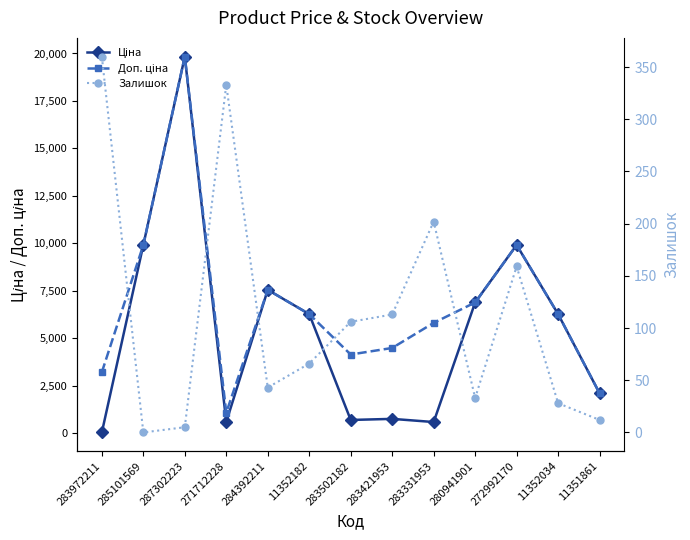

List the labels in order of Ціна value, smallest first.

283972211, 283331953, 271712228, 283502182, 283421953, 11351861, 11352182, 11352034, 280941901, 284392211, 285101569, 272992170, 287302223